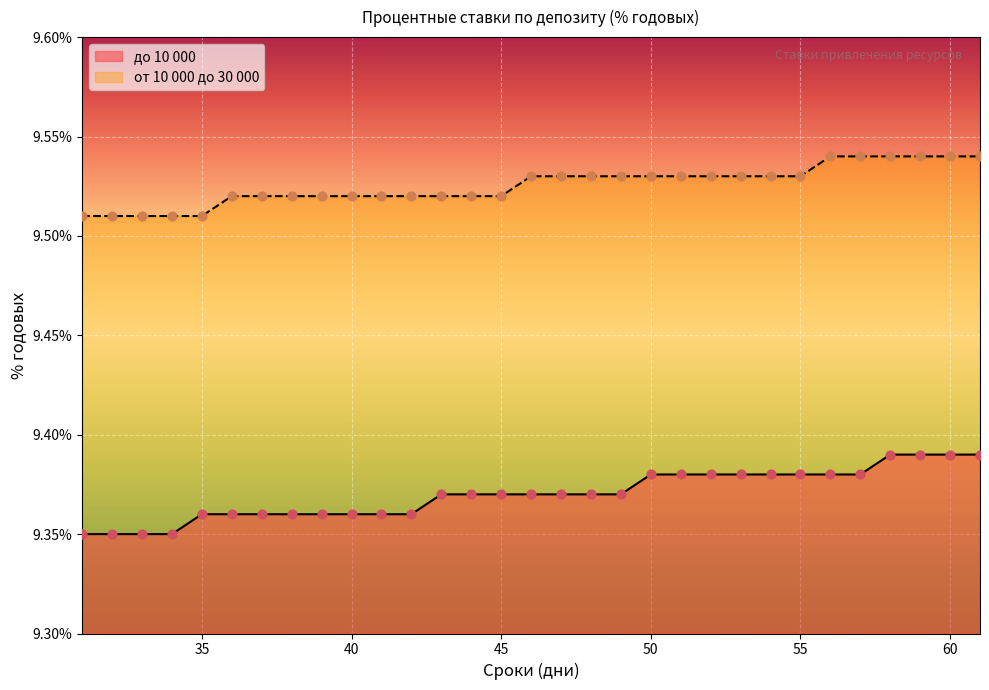

Is the value of до 10 000 at 53 greater than the value of от 10 000 до 30 000 at 31?

No